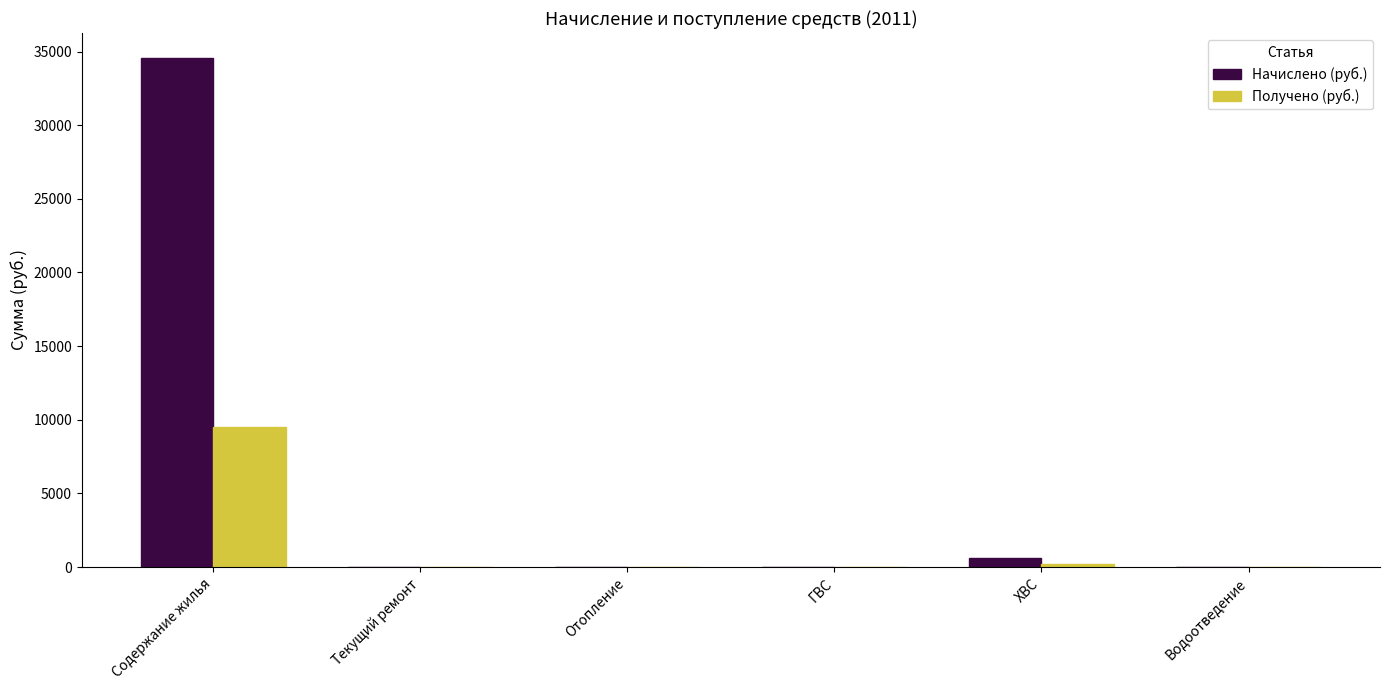

How many groups of bars are there?

6